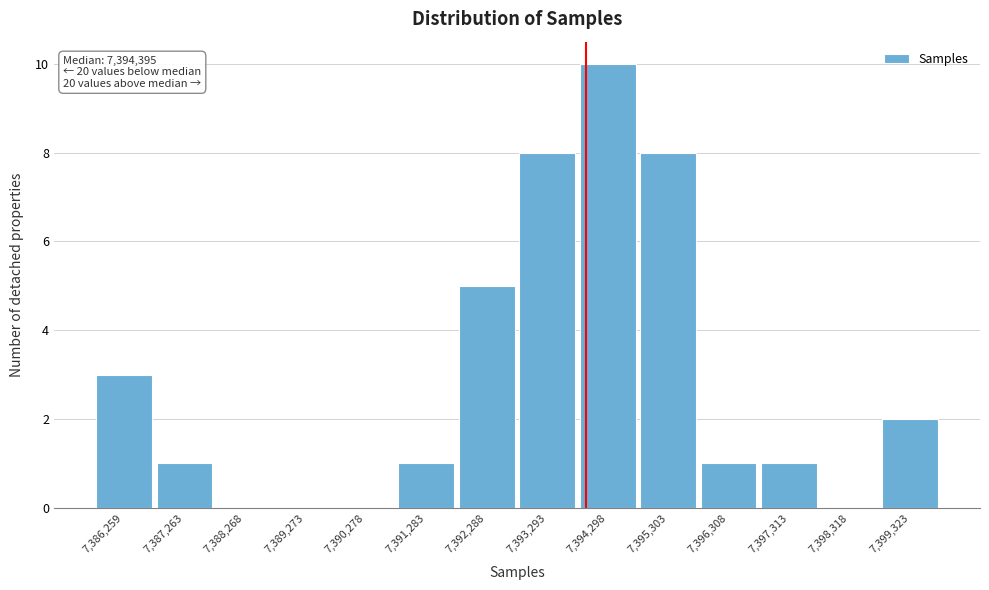

Reading left to right, extract all data points from this chart.

7,386,259=3	7,387,263=1	7,388,268=0	7,389,273=0	7,390,278=0	7,391,283=1	7,392,288=5	7,393,293=8	7,394,298=10	7,395,303=8	7,396,308=1	7,397,313=1	7,398,318=0	7,399,323=2